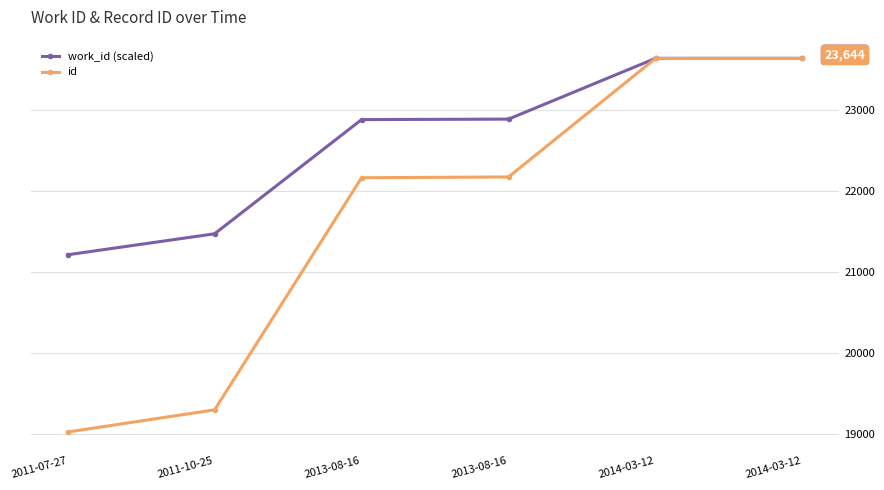

Between 2011-10-25 and 2013-08-16, which series saw the biggest shift?

id